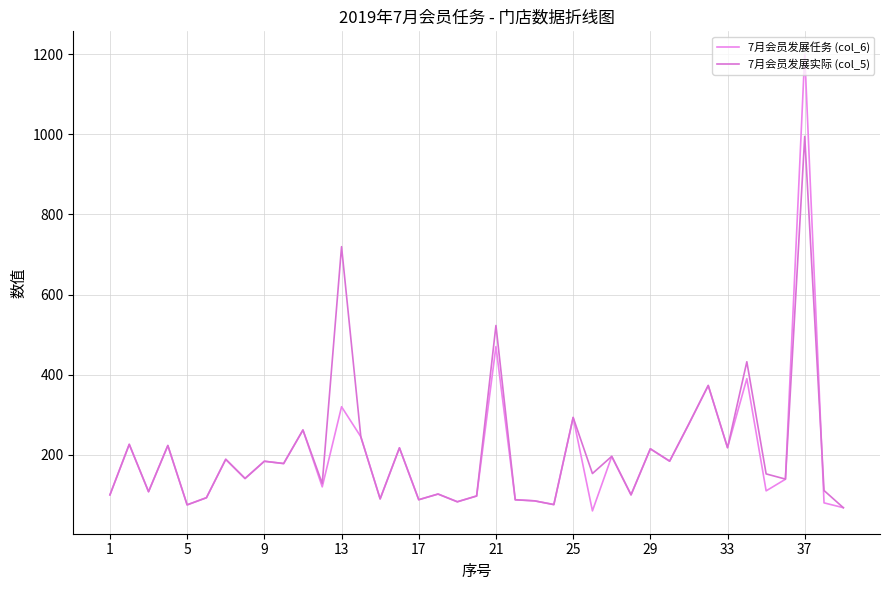

List the series in order of their overall mean, highest first.

7月会员发展实际 (col_5), 7月会员发展任务 (col_6)